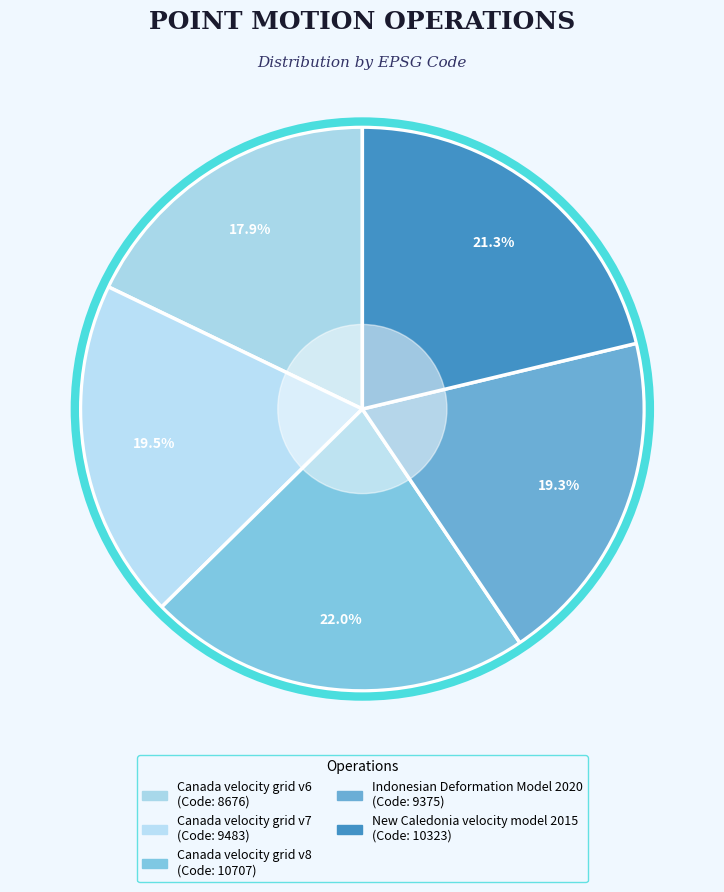

How many segments does this pie chart have?

5